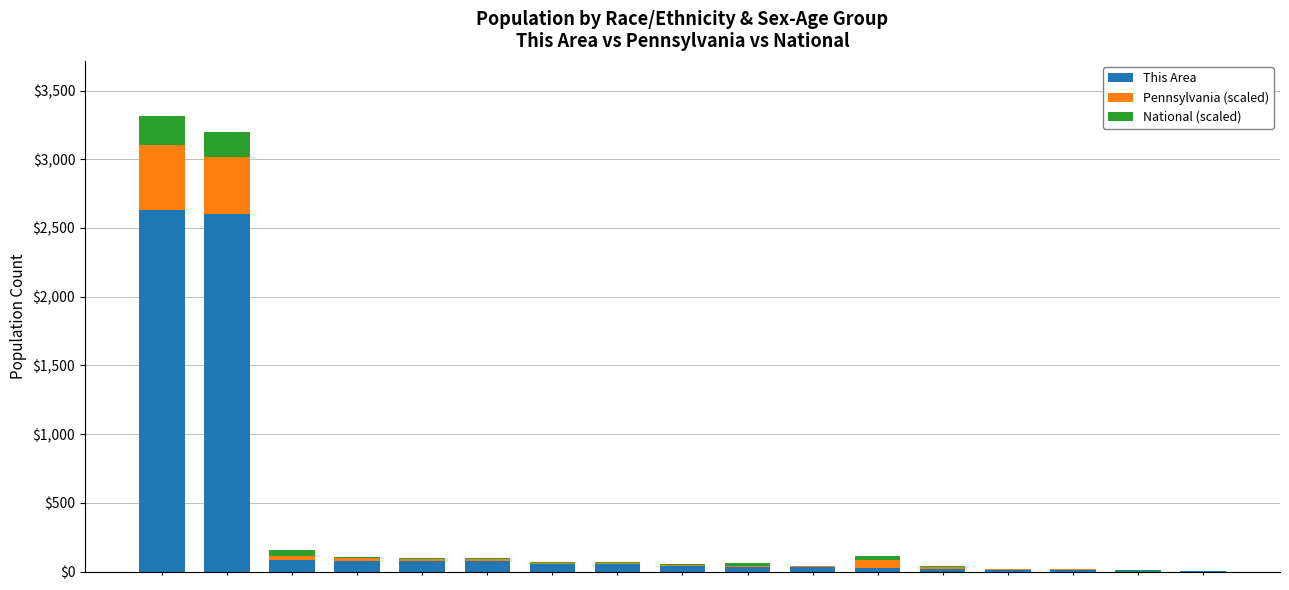

What is the maximum value for This Area?

2633.0